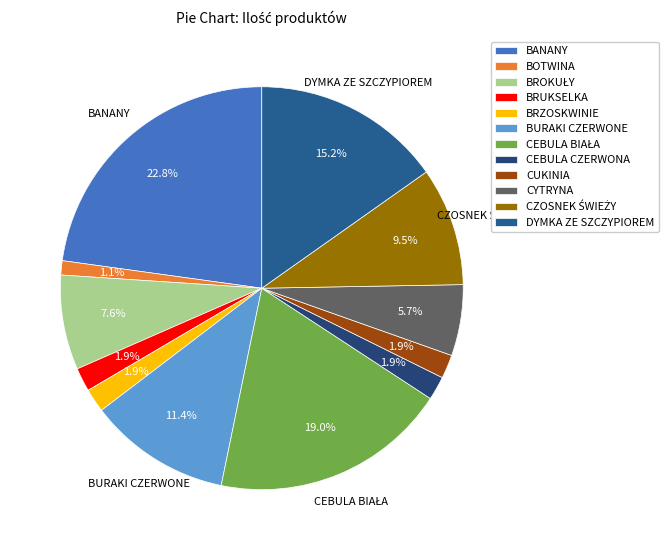

Which category has the biggest portion of the pie?

BANANY